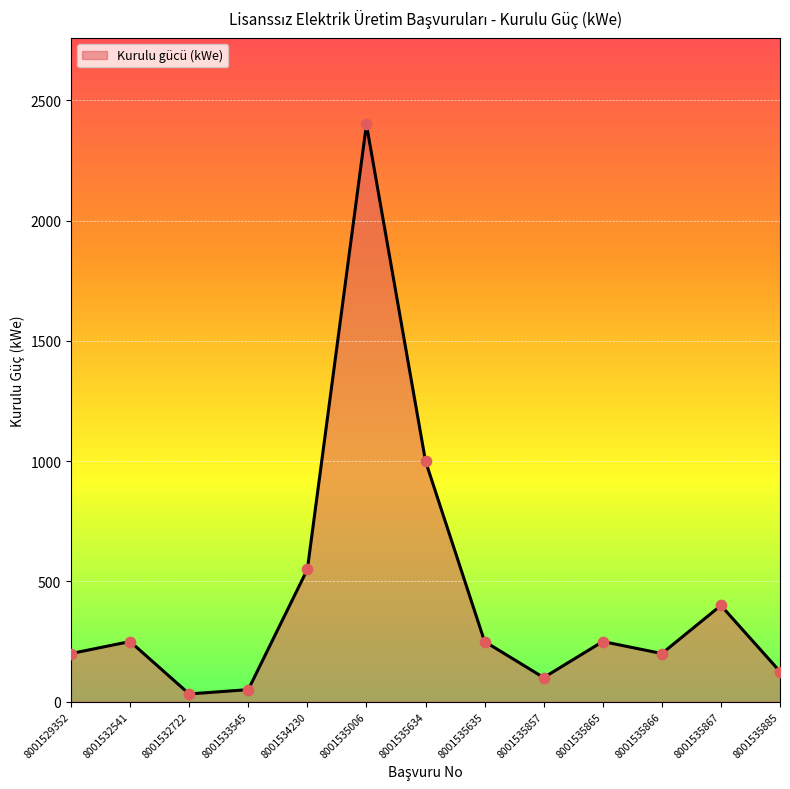

What is the change in value from 8001533545 to 8001535634?

+950.1